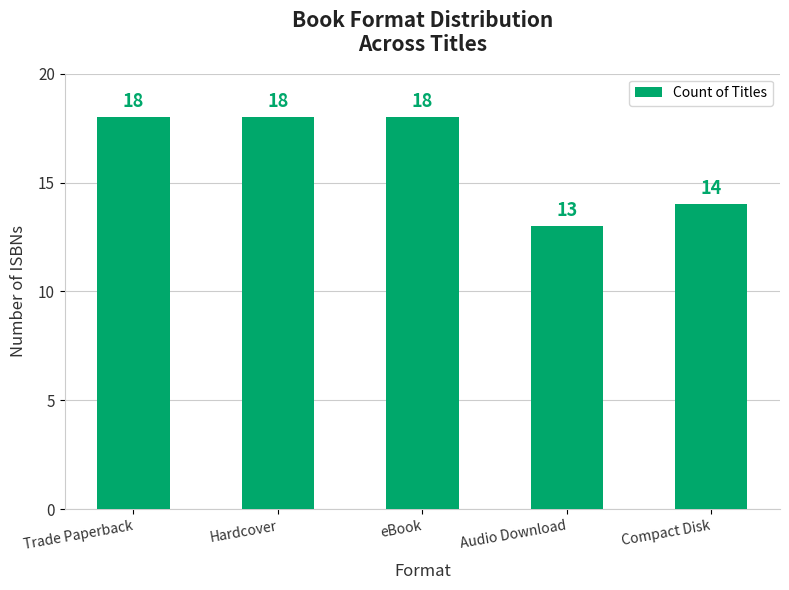

What value does the data have at eBook?

18